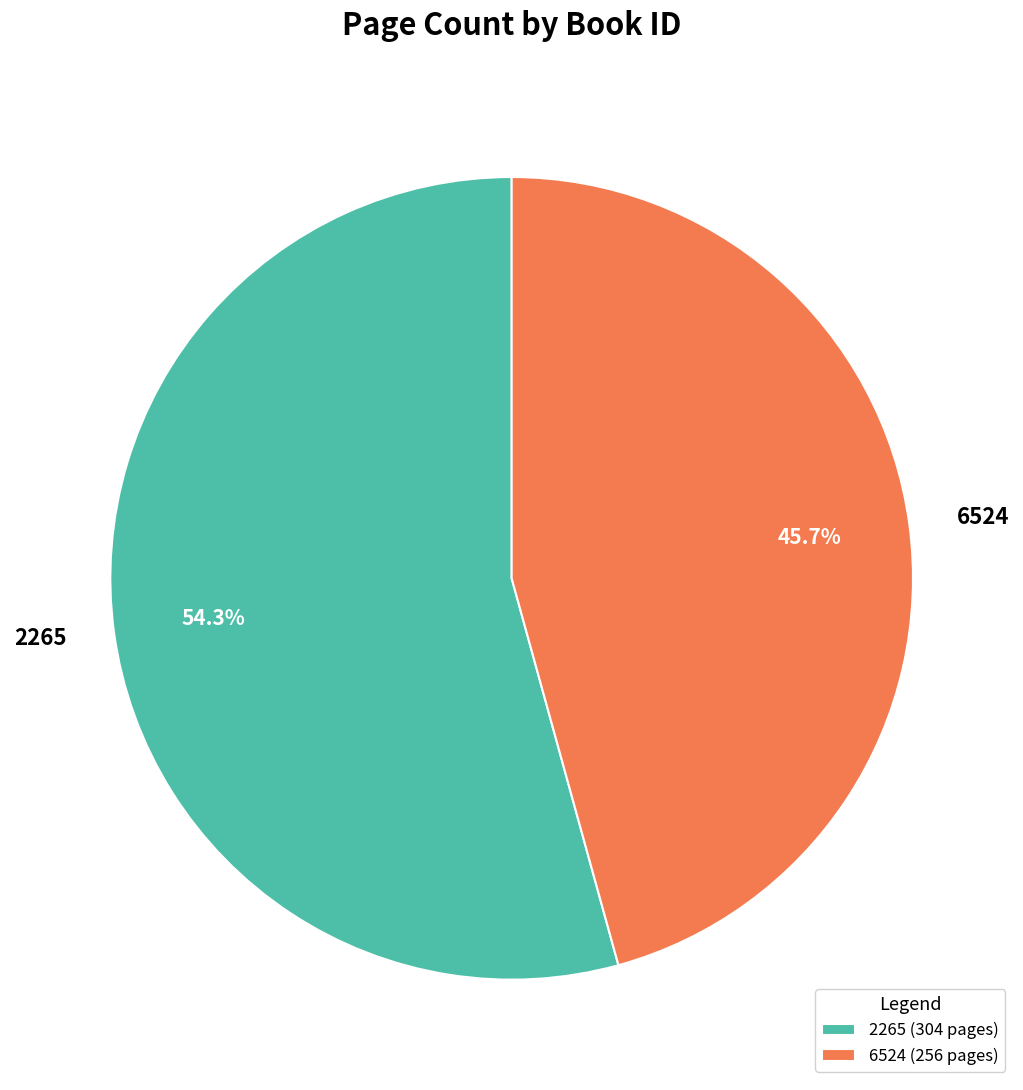

To the nearest percent, what is the difference between the 6524 and 2265 slice percentages?

9%